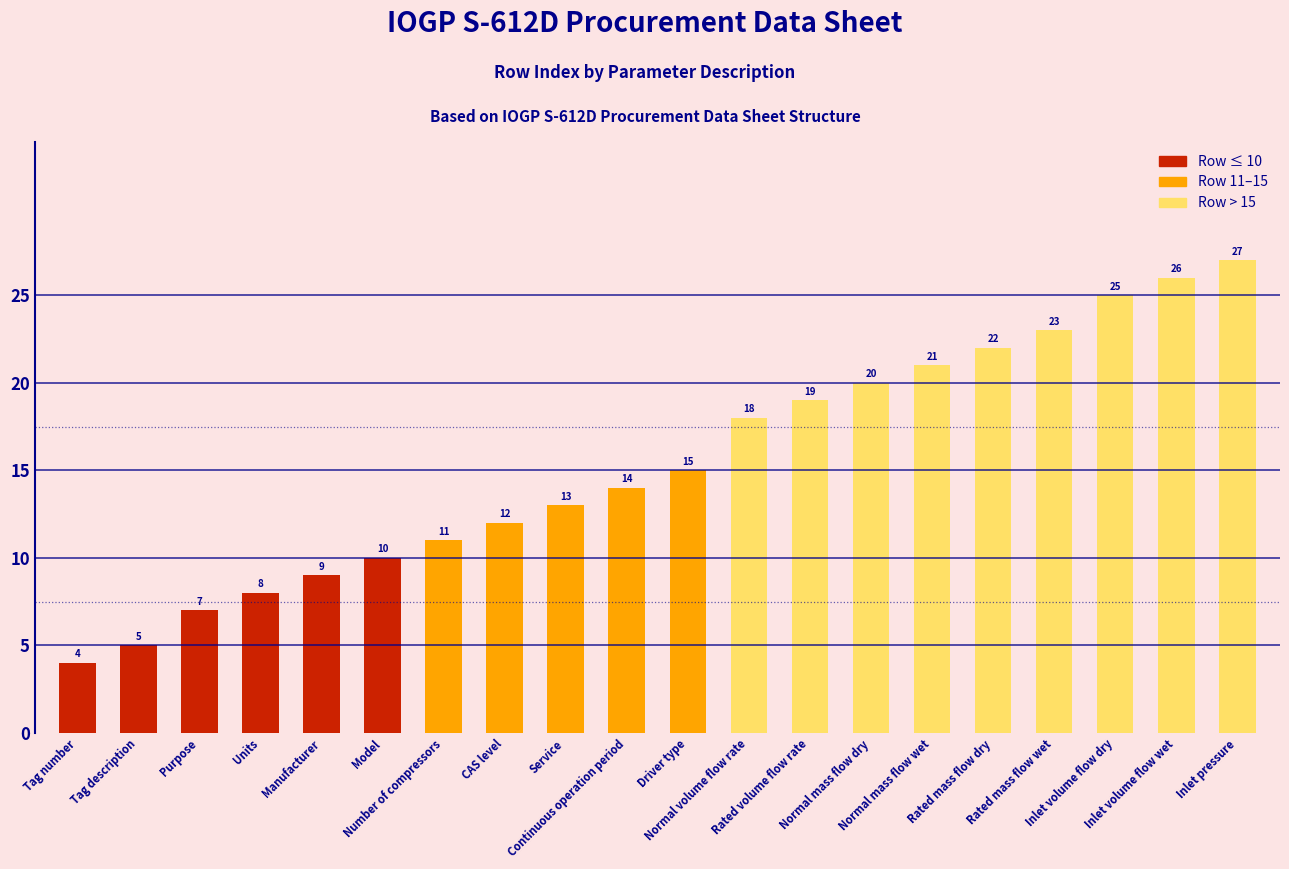

Reading left to right, what are all the values shown in this chart?

Tag number=4	Tag description=5	Purpose=7	Units=8	Manufacturer=9	Model=10	Number of compressors=11	CAS level=12	Service=13	Continuous operation period=14	Driver type=15	Normal volume flow rate=18	Rated volume flow rate=19	Normal mass flow dry=20	Normal mass flow wet=21	Rated mass flow dry=22	Rated mass flow wet=23	Inlet volume flow dry=25	Inlet volume flow wet=26	Inlet pressure=27